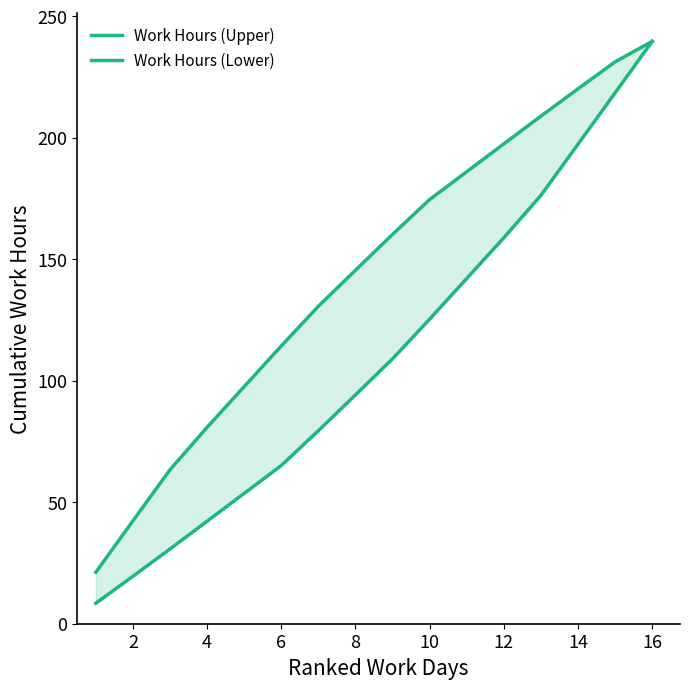

Rank the categories by Work Hours (Upper) value from highest to lowest.

15, 14, 13, 12, 11, 10, 18, 16, 14, 12, 10, 8, 6, 4, 2, 0